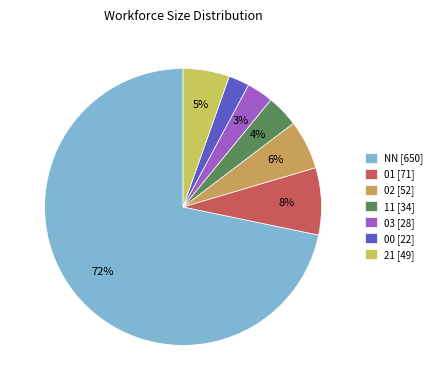

What is the change in value from 03 to 21?

+21